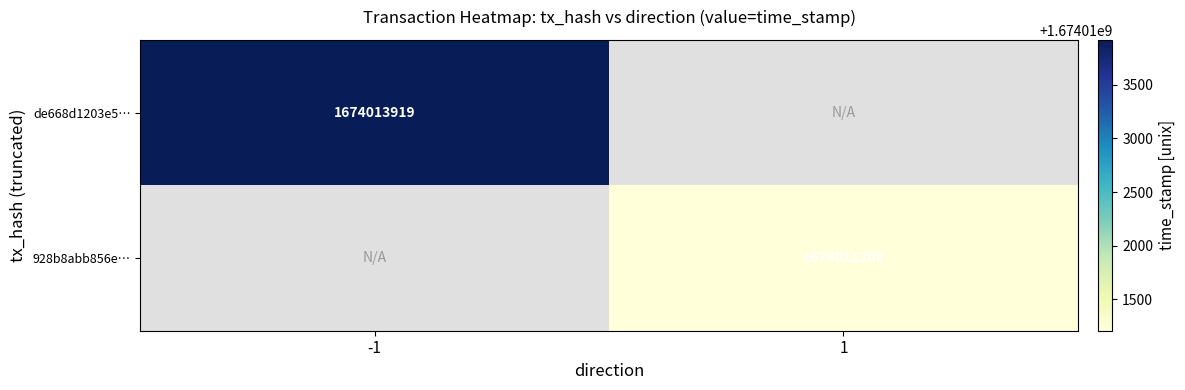

Is it true that de668d1203e5… equals 624708665 at -1?

False